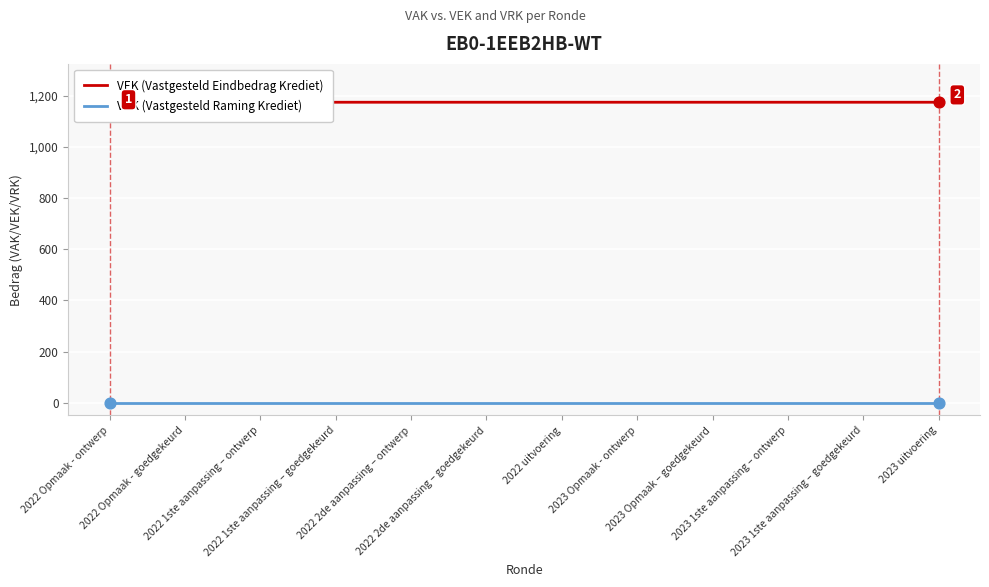

Is the value of VRK (Vastgesteld Raming Krediet) at 2022 Opmaak - ontwerp greater than the value of VEK (Vastgesteld Eindbedrag Krediet) at 2022 1ste aanpassing – ontwerp?

No